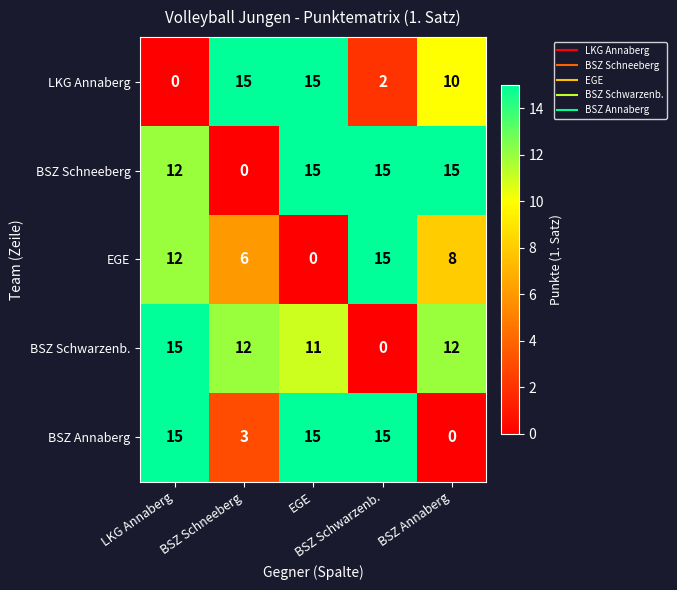

At how many categories does at least one series exceed 5?

5